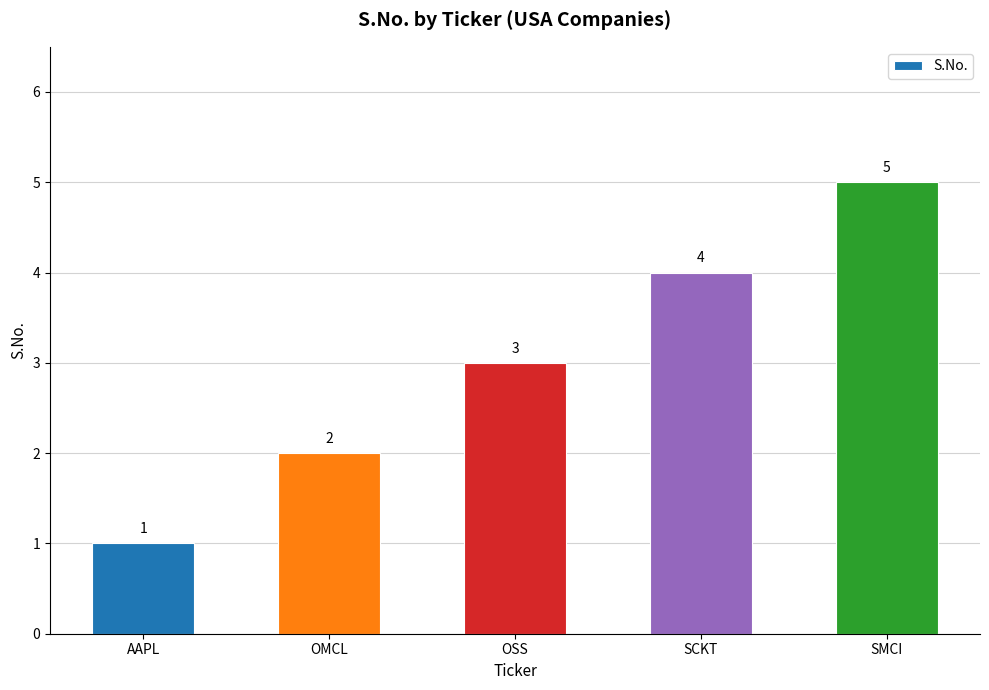

Read the value at SMCI.

5